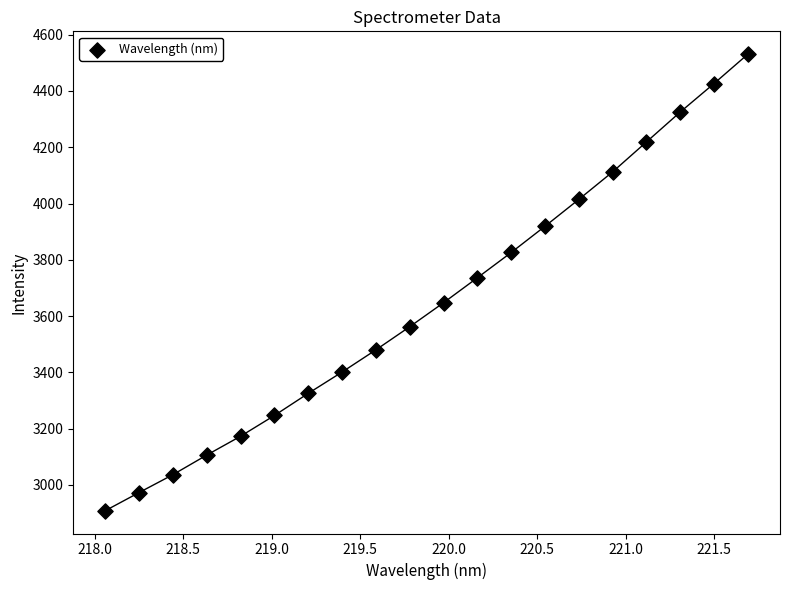

What is the range of X values (max minus min)?

3.6